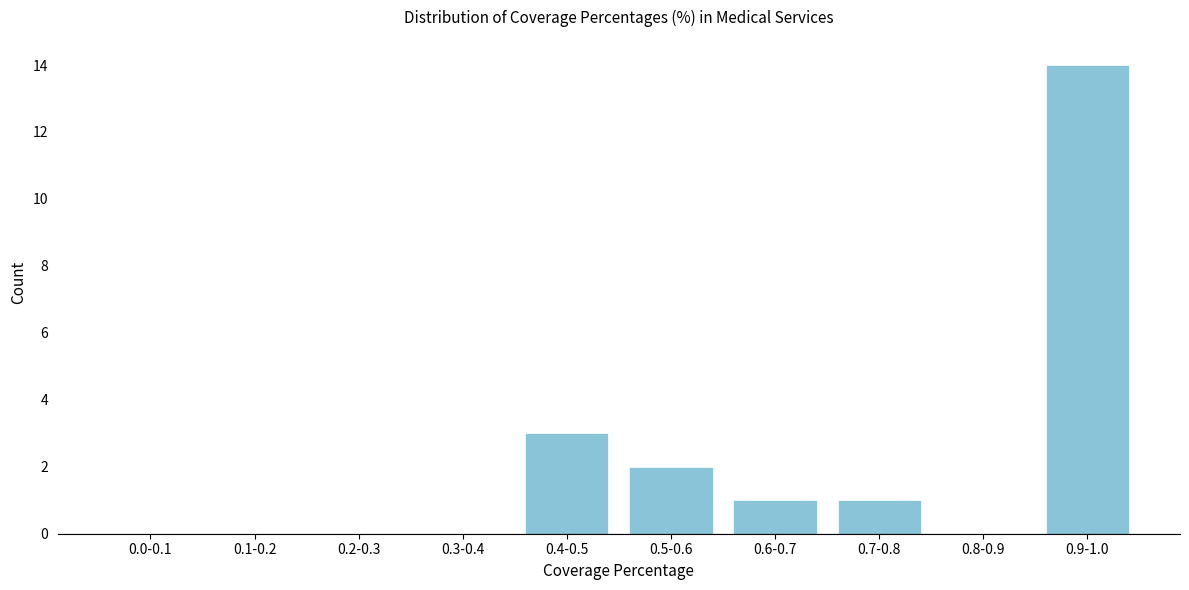

Reading right to left, extract all data points from this chart.

0.9-1.0=14	0.8-0.9=0	0.7-0.8=1	0.6-0.7=1	0.5-0.6=2	0.4-0.5=3	0.3-0.4=0	0.2-0.3=0	0.1-0.2=0	0.0-0.1=0